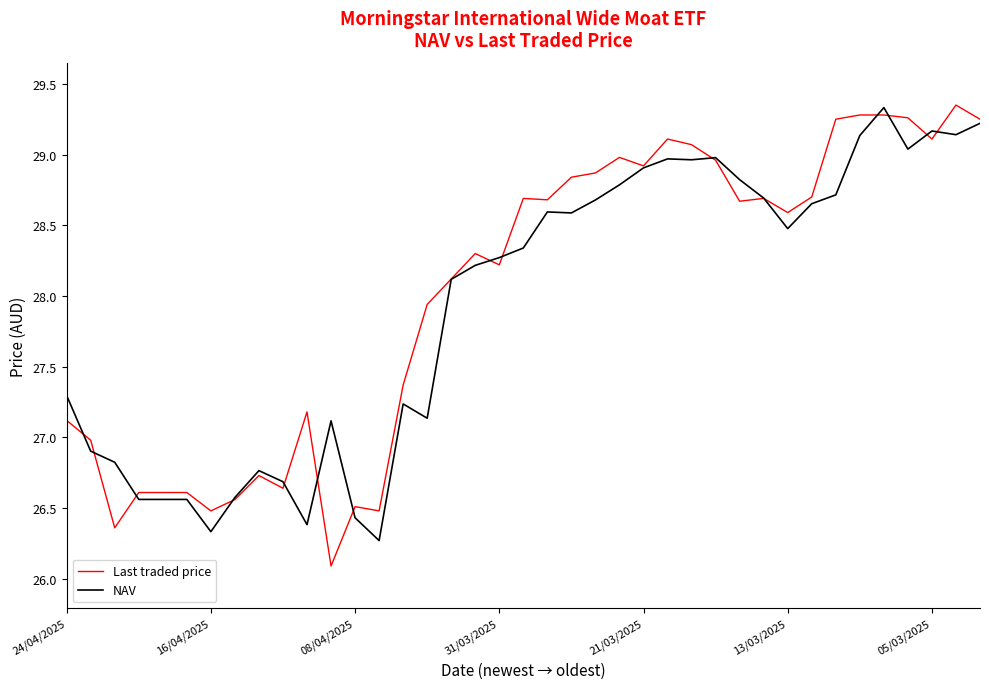

How many lines are shown in the chart?

2